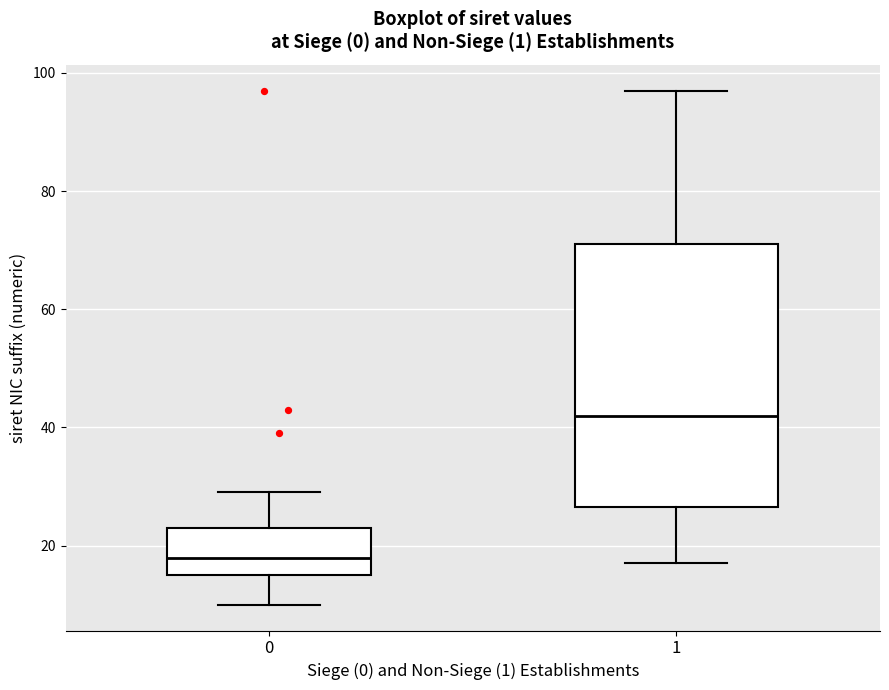

Which box's median line is the highest?

1